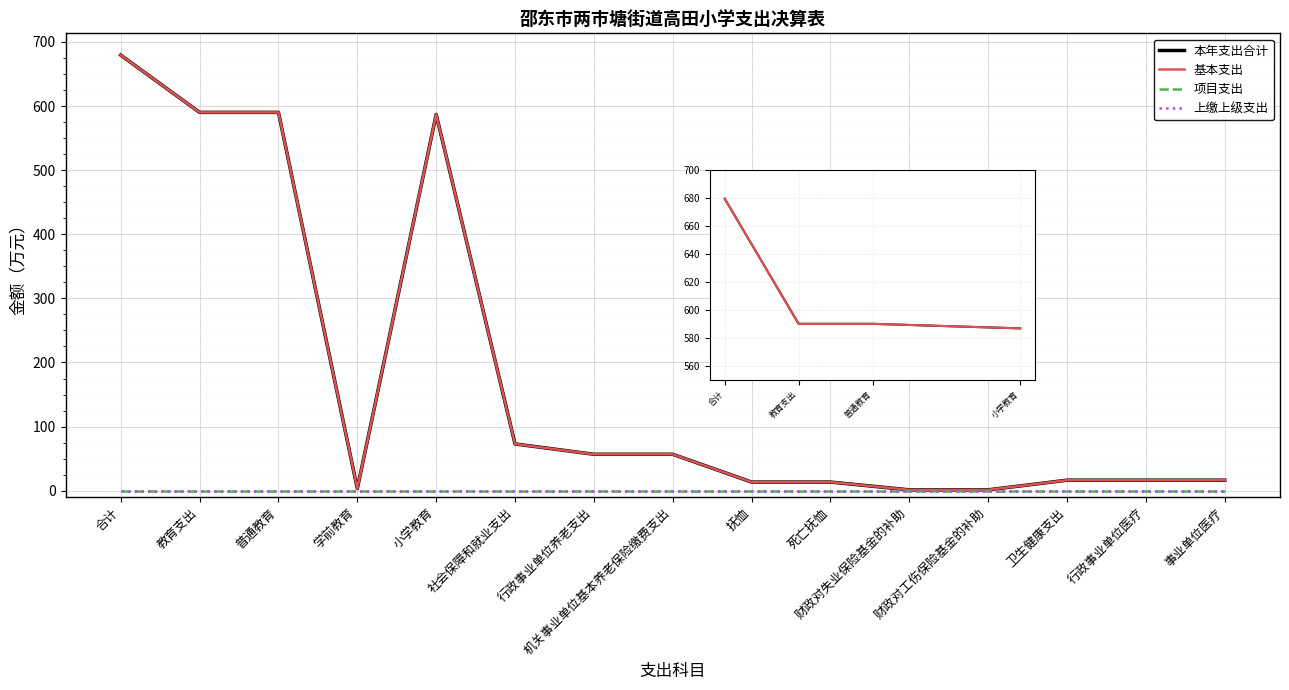

At which category does 本年支出合计 reach its first local valley?

学前教育